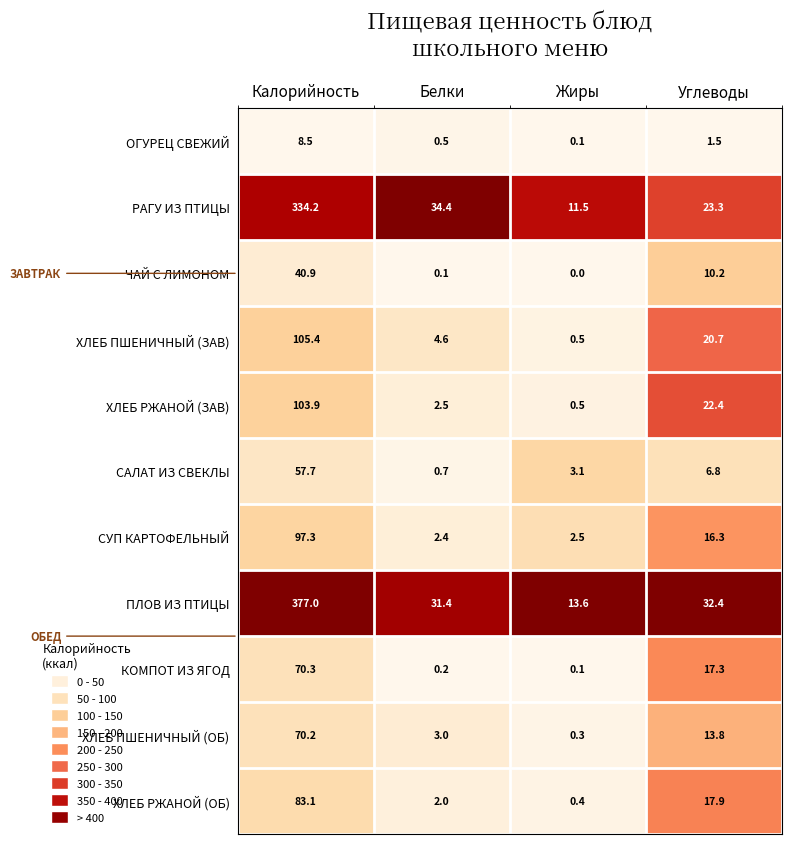

Which series has the largest total across all categories?

ПЛОВ ИЗ ПТИЦЫ